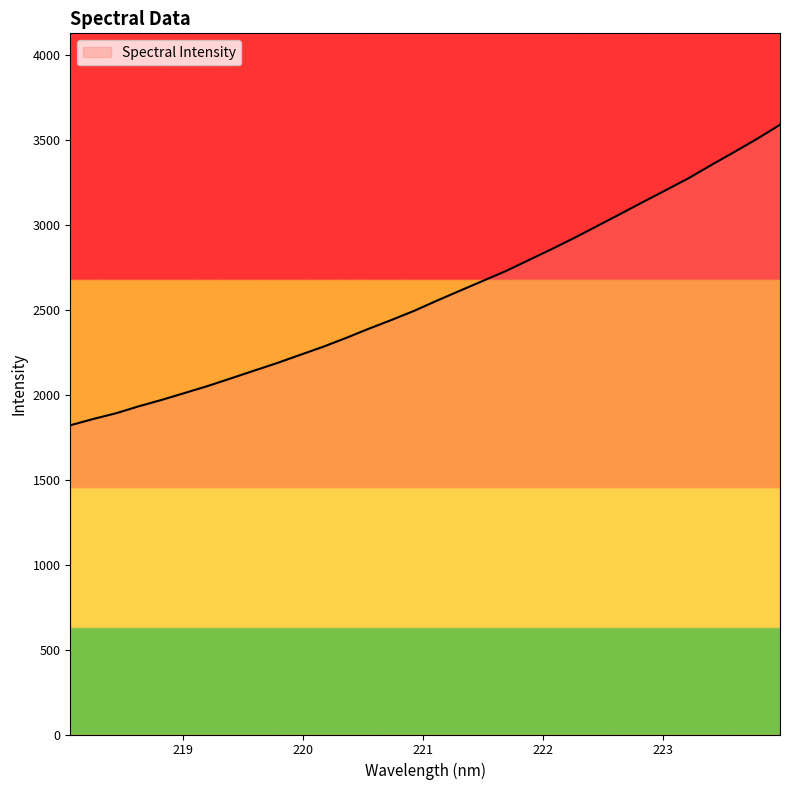

Reading left to right, transcribe all the data shown in this chart.

1821.0	1858.0	1891.9	1933.2	1970.9	2011.5	2052.3	2096.8	2141.7	2186.2	2234.1	2281.5	2333.3	2388.0	2440.0	2494.3	2554.6	2612.7	2670.6	2728.1	2792.5	2857.1	2923.8	2993.7	3063.9	3135.0	3205.0	3275.6	3354.0	3430.0	3507.8	3590.5